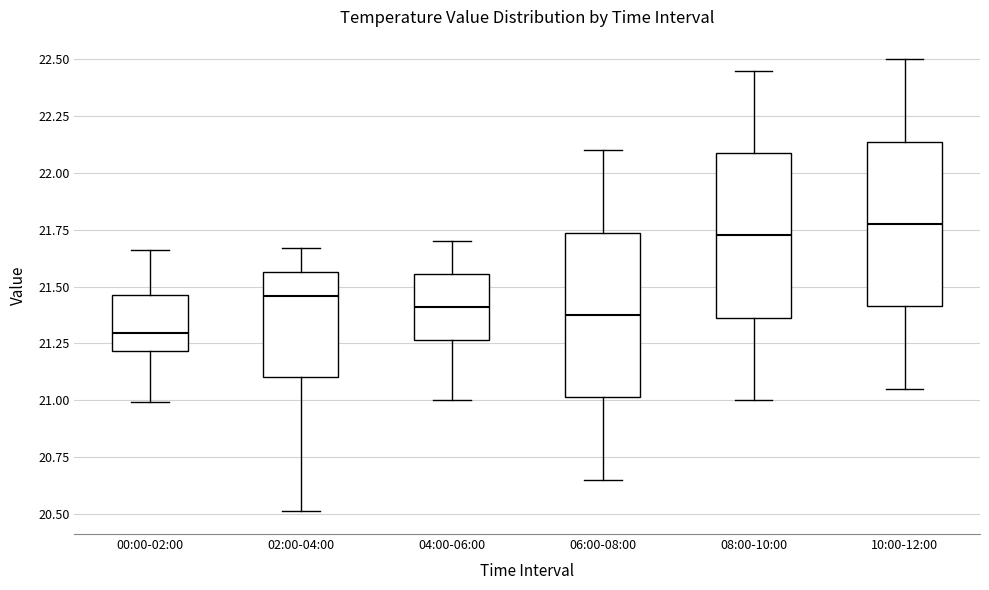

Reading left to right, transcribe this box plot: for each box, give where its median line is, the range the box spans, and where its two whiskers end, as read against the y-axis. The values are not printed on the chart, so give them approximately, as read against the axis.

00:00-02:00: median 21.30, box 21.20 to 21.45, whiskers 21.00 to 21.65
02:00-04:00: median 21.45, box 21.10 to 21.55, whiskers 20.50 to 21.65
04:00-06:00: median 21.40, box 21.25 to 21.55, whiskers 21.00 to 21.70
06:00-08:00: median 21.40, box 21.00 to 21.75, whiskers 20.65 to 22.10
08:00-10:00: median 21.75, box 21.35 to 22.10, whiskers 21.00 to 22.45
10:00-12:00: median 21.80, box 21.40 to 22.15, whiskers 21.05 to 22.50